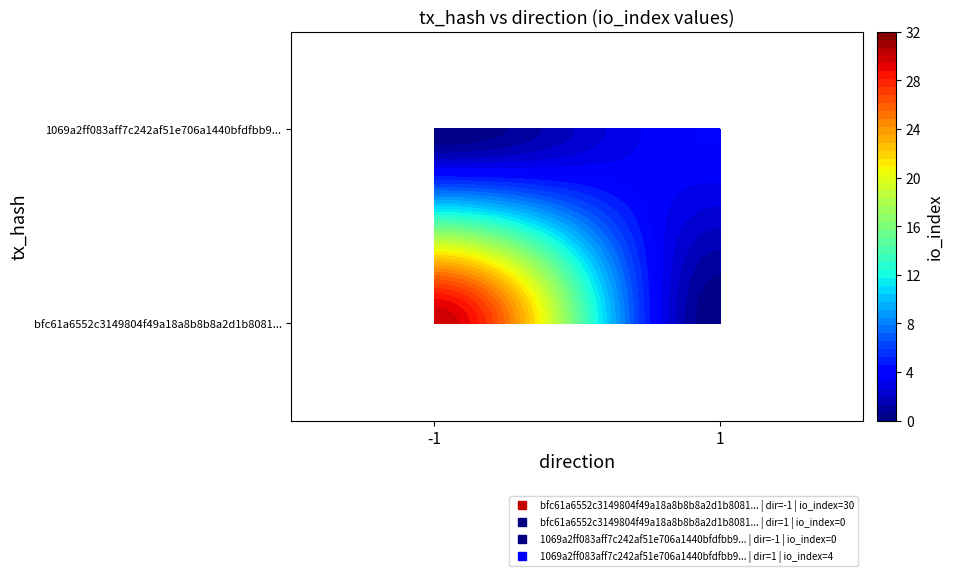

Rank the series at direction from highest to lowest value.

1069a2ff083aff7c242af51e706a1440bfdfbb9, bfc61a6552c3149804f49a18a8b8b8a2d1b8081